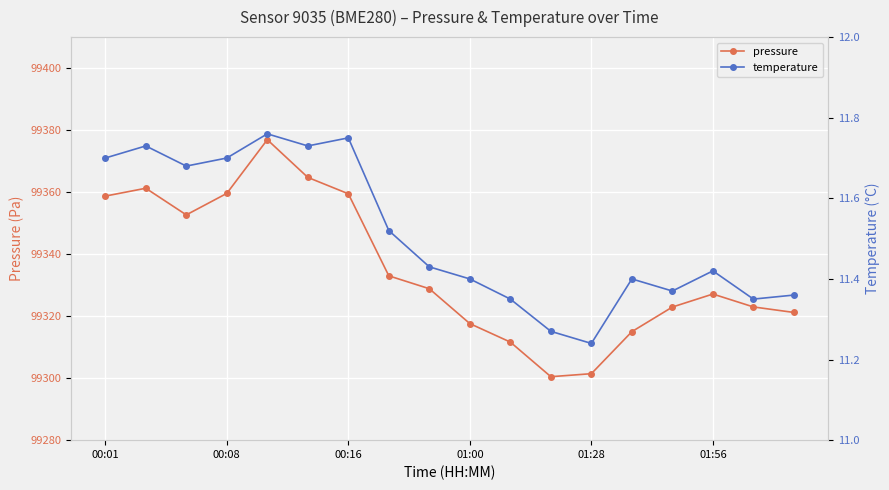

The pressure series shows 168885.8 at 00:08. True or false?

False